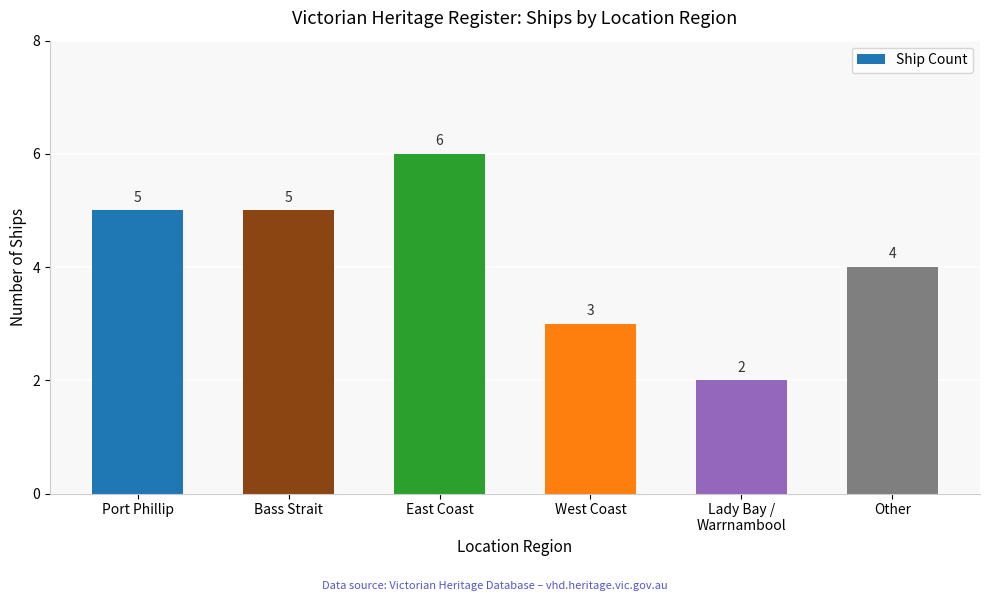

What is the average value?

4